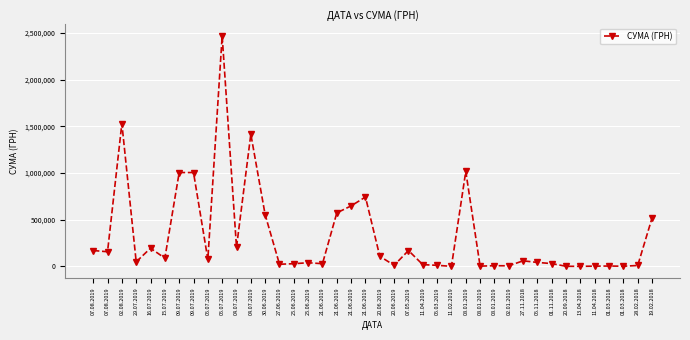

What is the label of the 31st point from the left?

27.11.2018